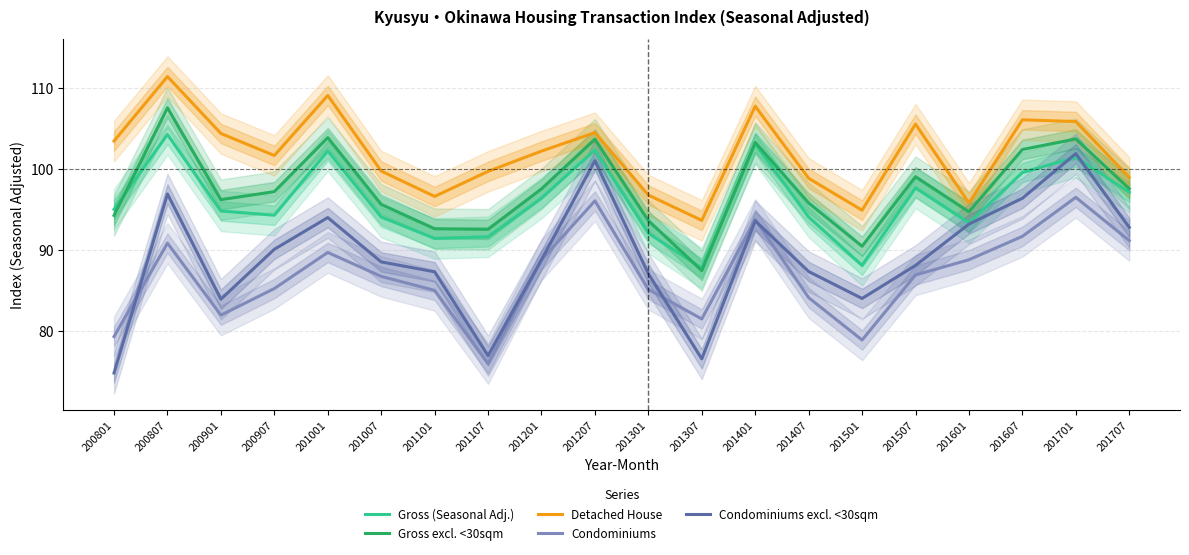

What is the value of the Gross (Seasonal Adj.) point at the 17th from the left?

93.4